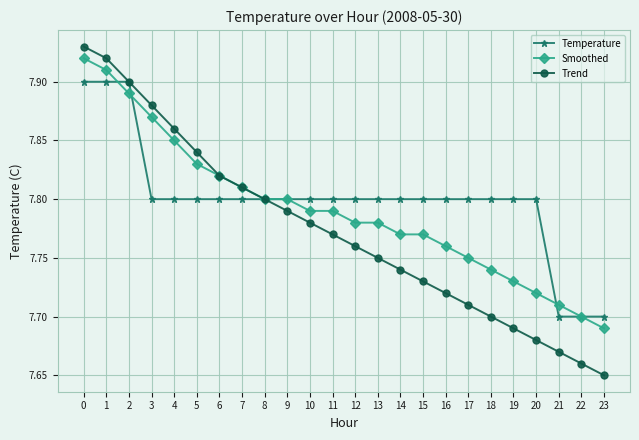

List the series in order of their overall mean, lowest first.

Trend, Smoothed, Temperature